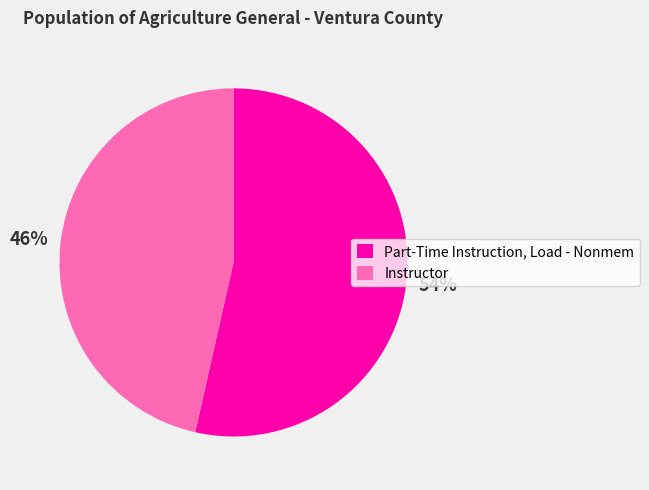

Rank the categories by value from lowest to highest.

Instructor, Part-Time Instruction, Load - Nonmem